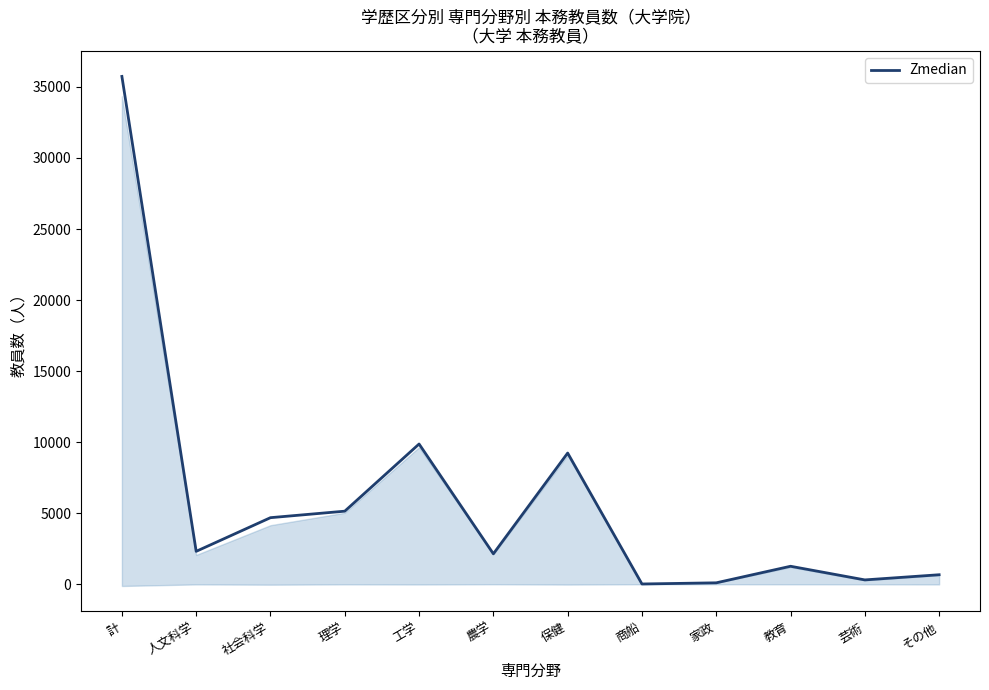

At which label is the value closest to 17879?

工学